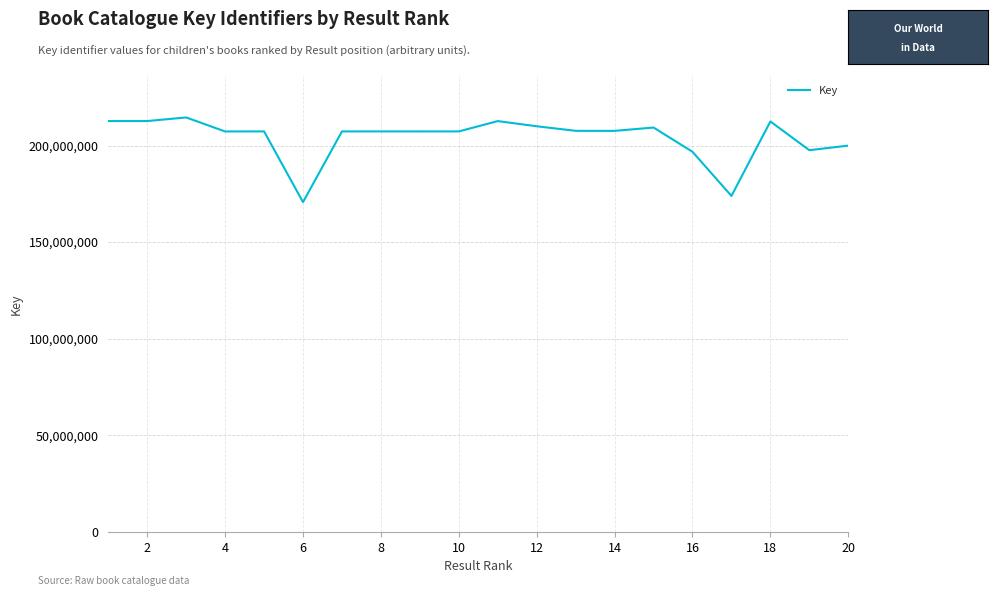

What is the maximum value shown in the chart?

214517940